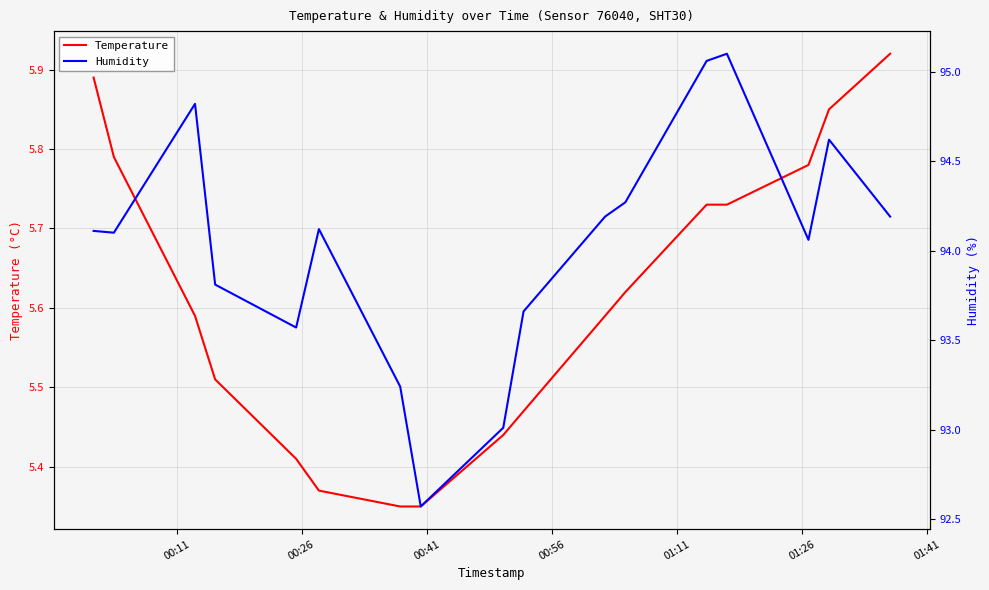

Reading left to right, transcribe all the data shown in this chart.

Temperature: 5.9	5.8	5.6	5.5	5.4	5.4	5.3	5.3	5.4	5.5	5.6	5.6	5.7	5.7	5.8	5.8	5.9
Humidity: 94.1	94.1	94.8	93.8	93.6	94.1	93.2	92.6	93.0	93.7	94.2	94.3	95.1	95.1	94.1	94.6	94.2